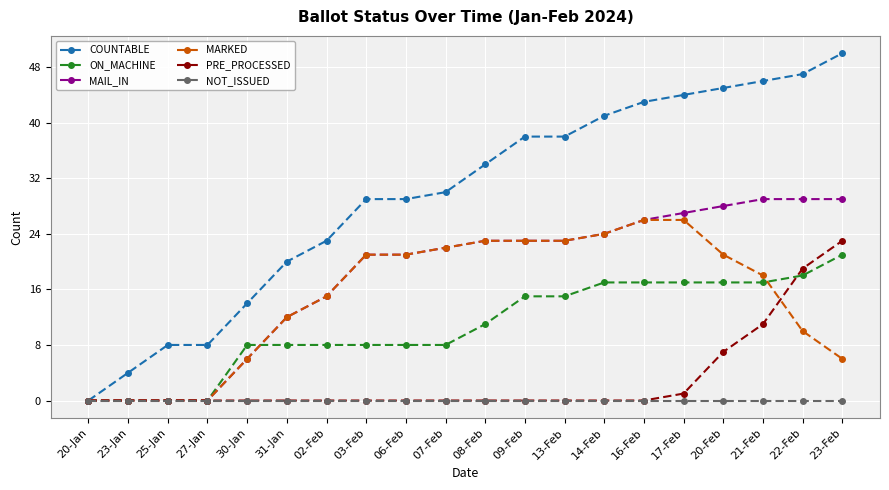

Is it true that COUNTABLE equals 44 at 17-Feb?

True